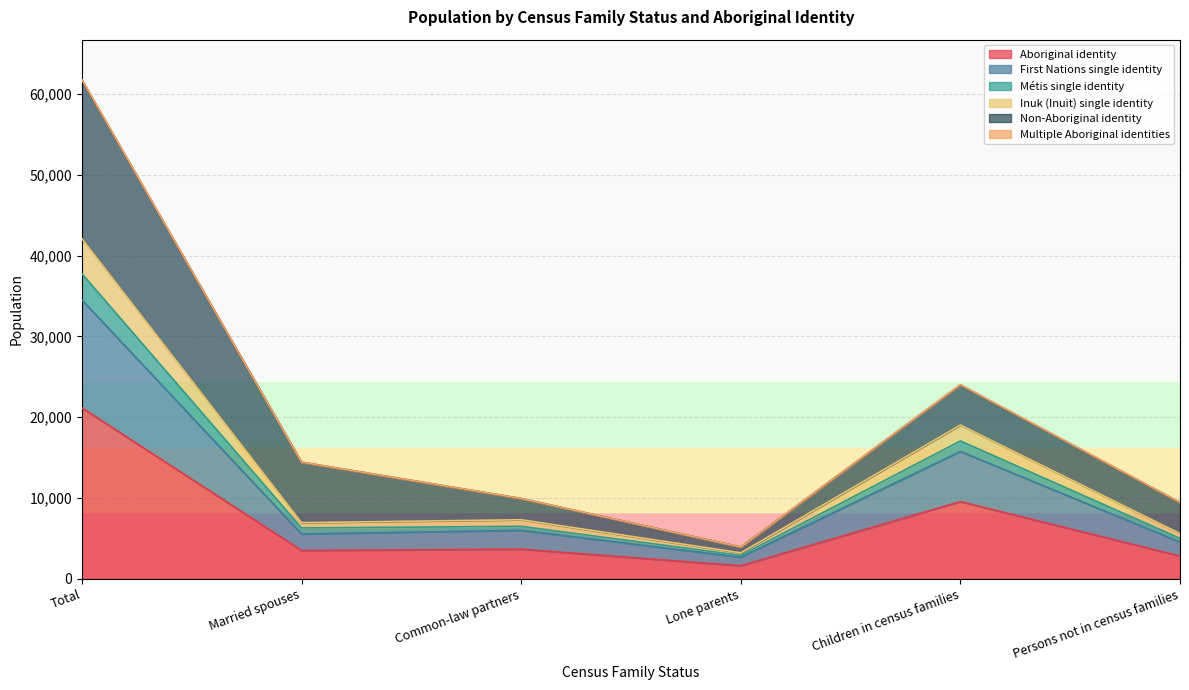

True or false: Aboriginal identity and Métis single identity cross at least once.

False